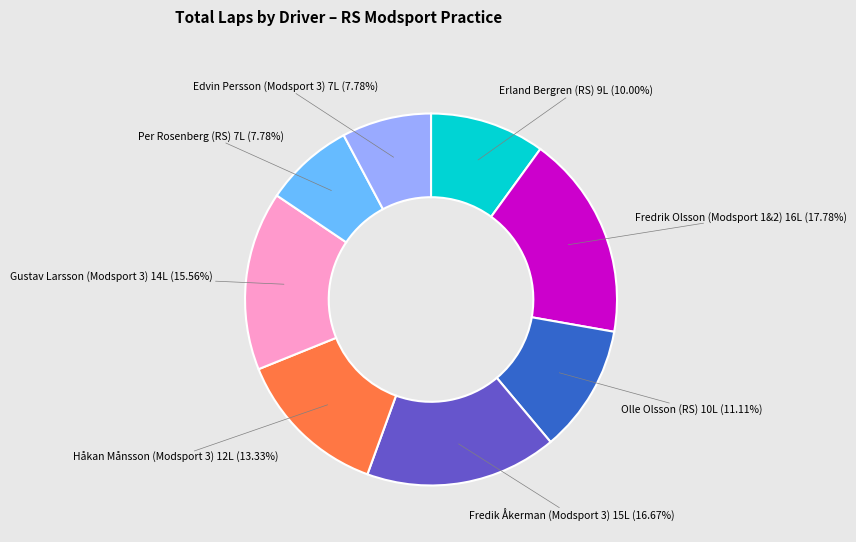

Does any single category account for the majority?

No